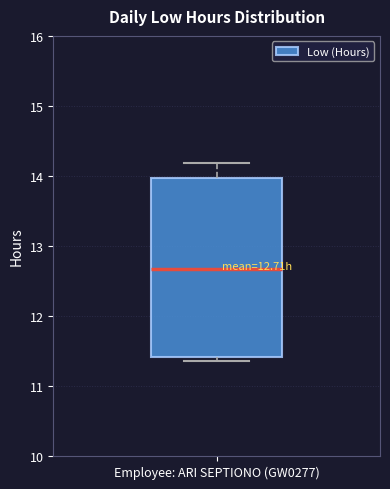

Read this box plot against the y-axis: the position of the median line, the range covered by the box, and the ends of both whiskers. The values are not printed on the chart, so give them approximately, as read against the axis.

median 12.7, box 11.4 to 14.0, whiskers 11.4 (just below the box's lower edge) to 14.2